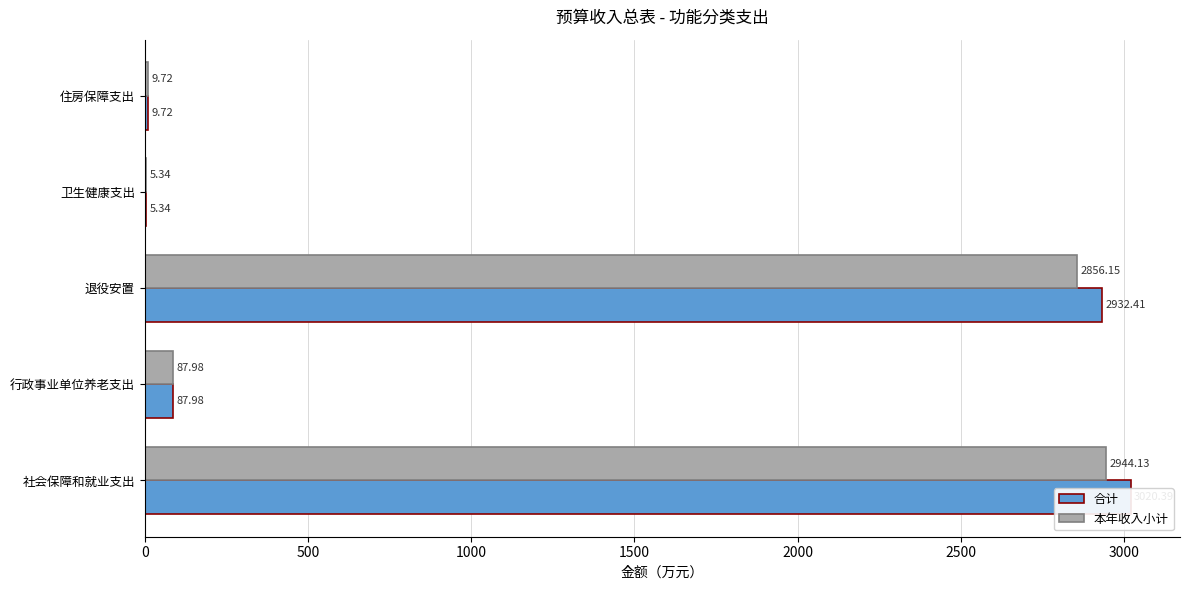

True or false: 合计 has a value of 2932.4 at 退役安置.

True